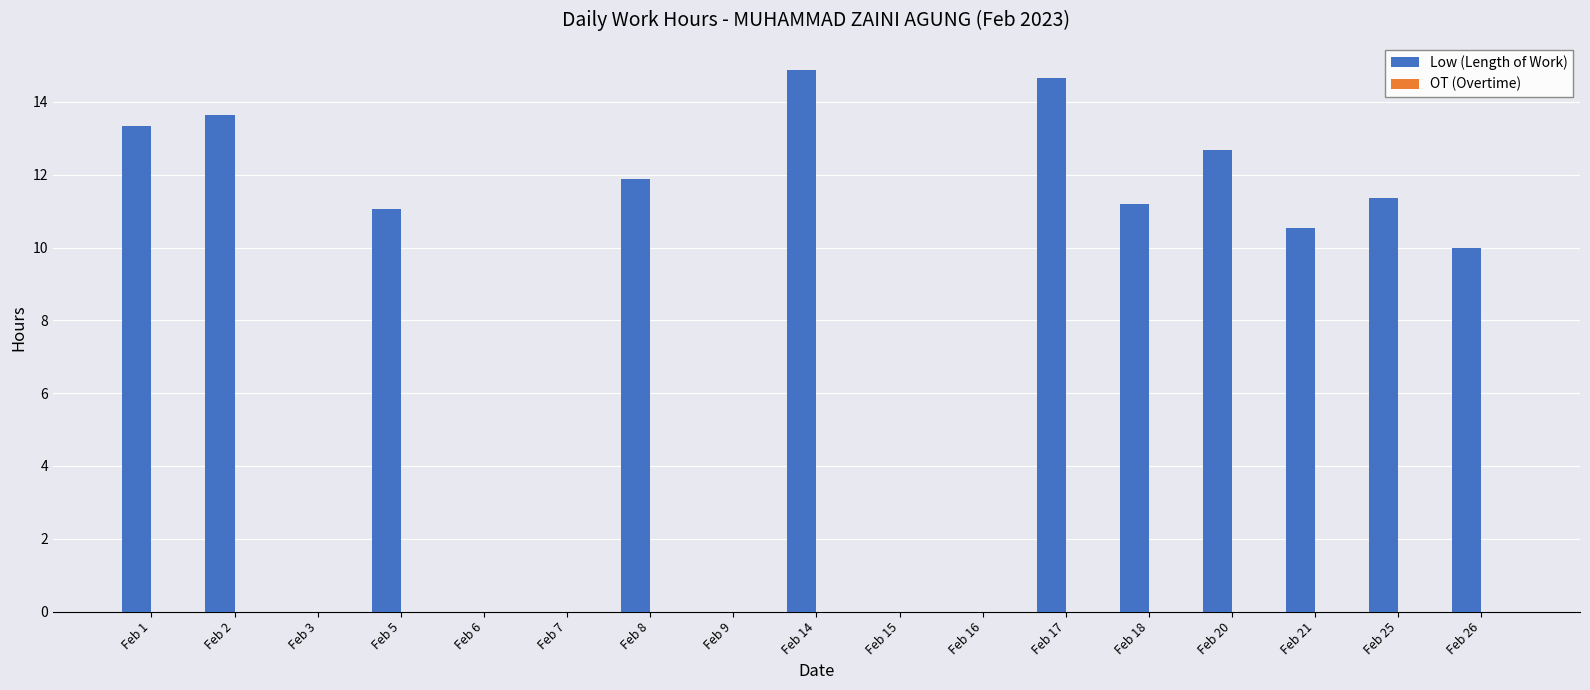

Is it true that the value at Feb 20 is 3.4?

False